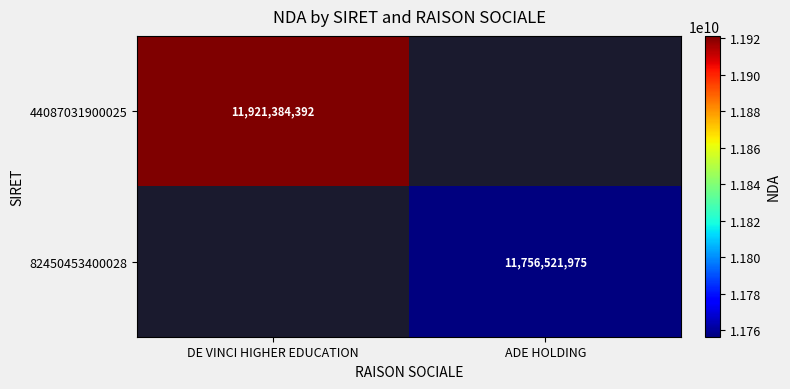

Is it true that 82450453400028 equals 18951074295 at ADE HOLDING?

False